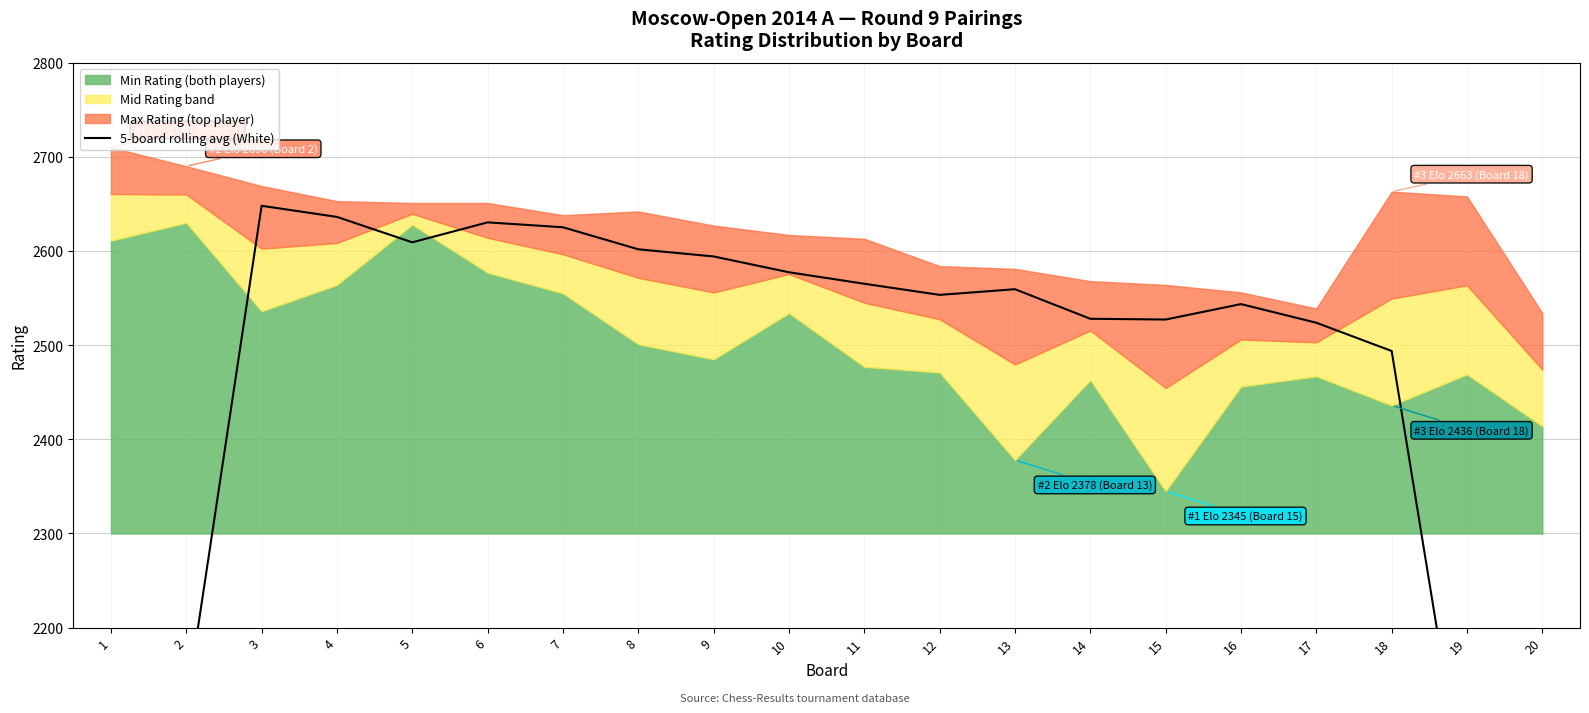

The value at 18 is 2493.8. True or false?

True